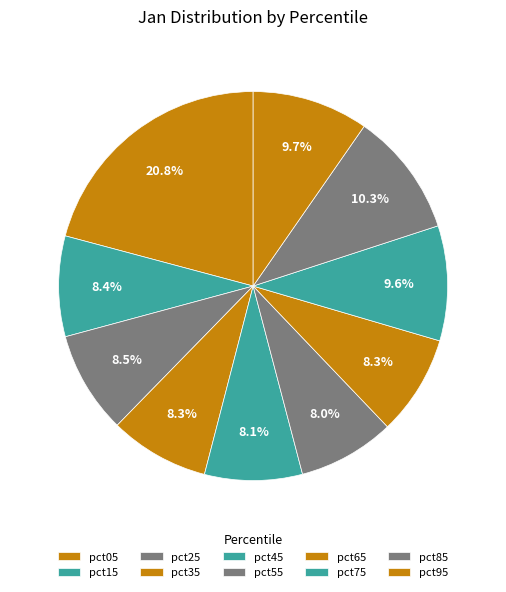

What is the largest slice in the pie chart?

pct05